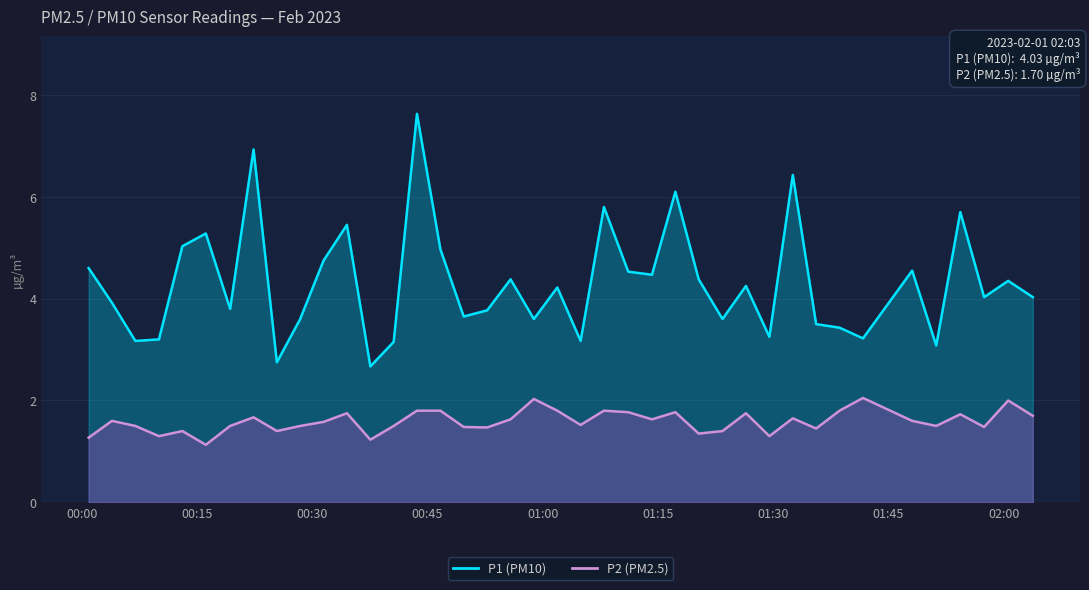

What is the sum of all P1 values?

172.4